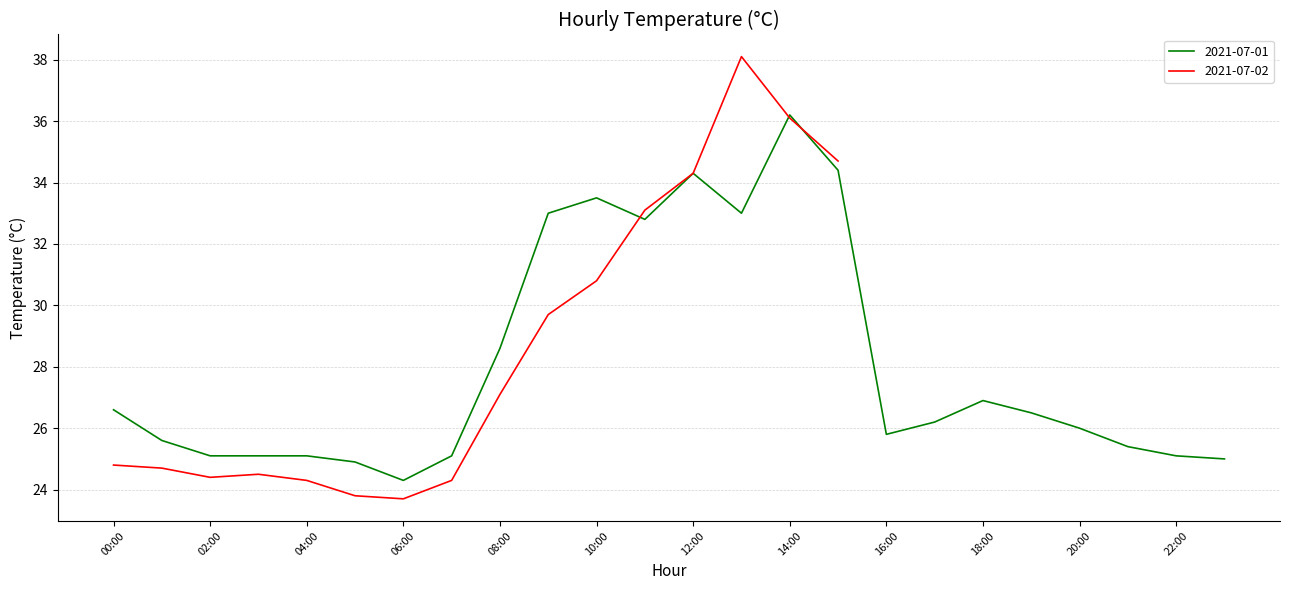

What is the difference between the values at 09:00 and 06:00?

8.7